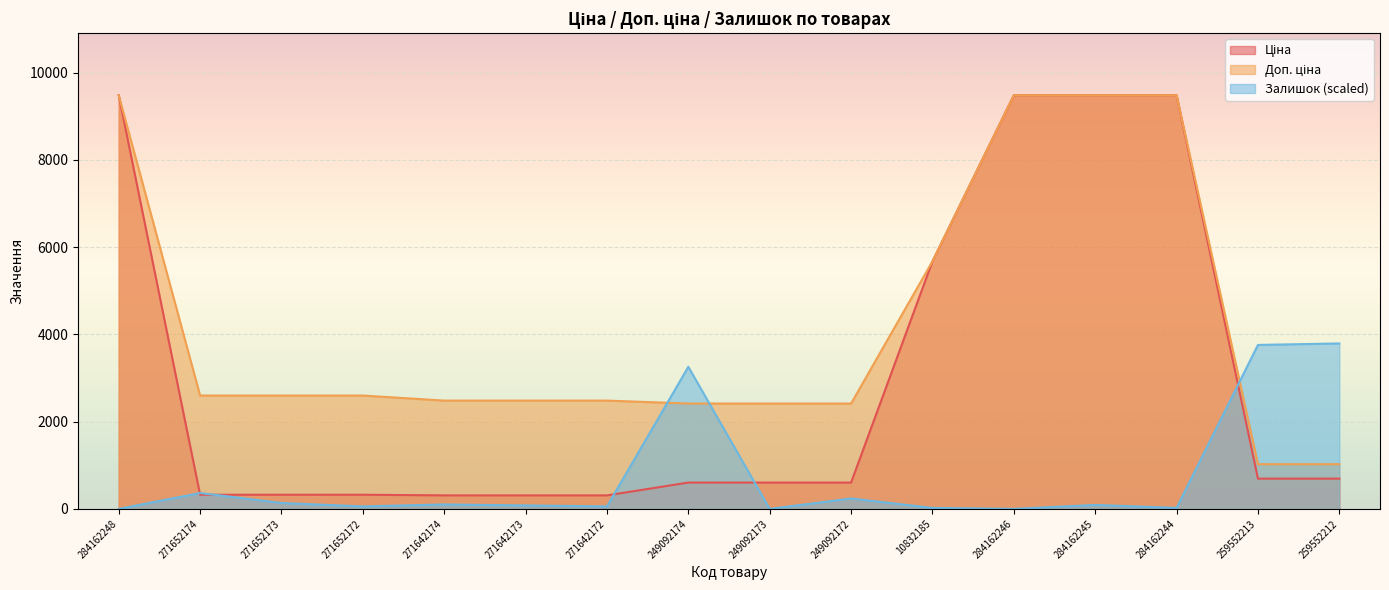

What position from the left is 249092173?

9